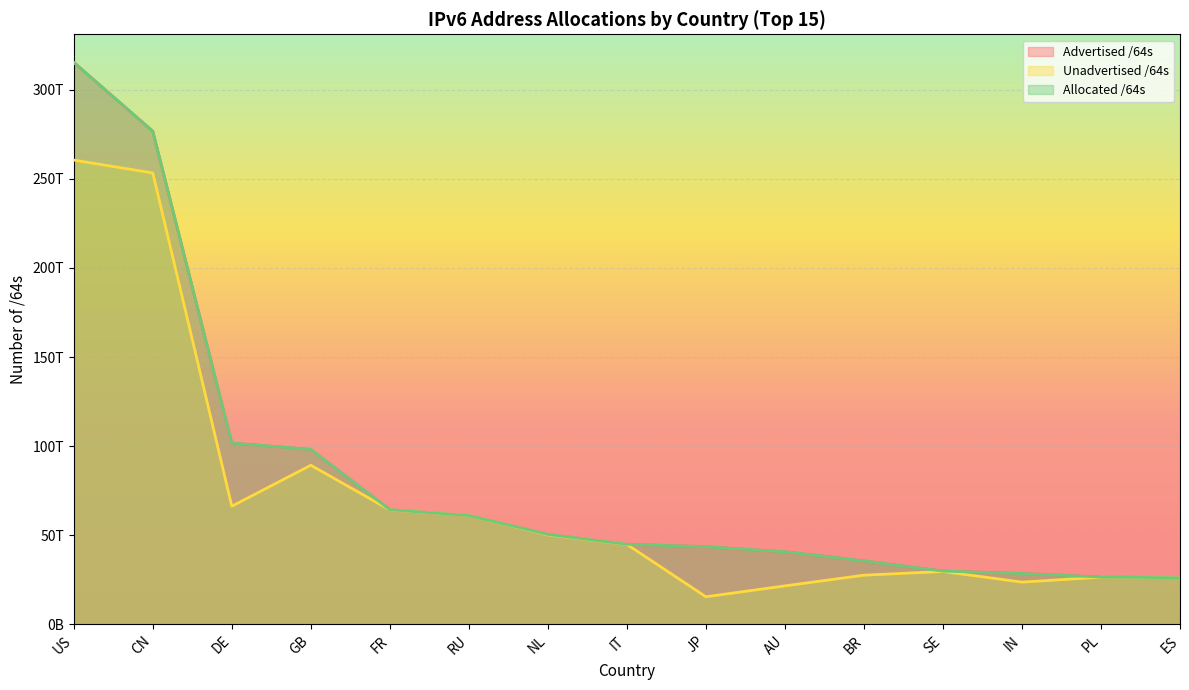

What are all the series names shown in the legend?

Advertised /64s, Unadvertised /64s, Allocated /64s